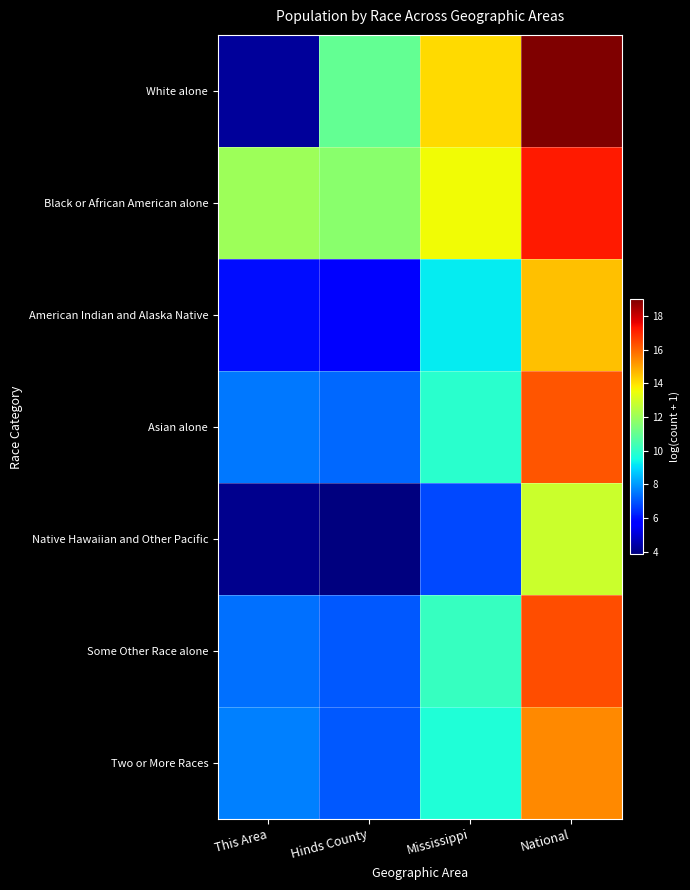

Between This Area and Mississippi, which is larger?

Mississippi